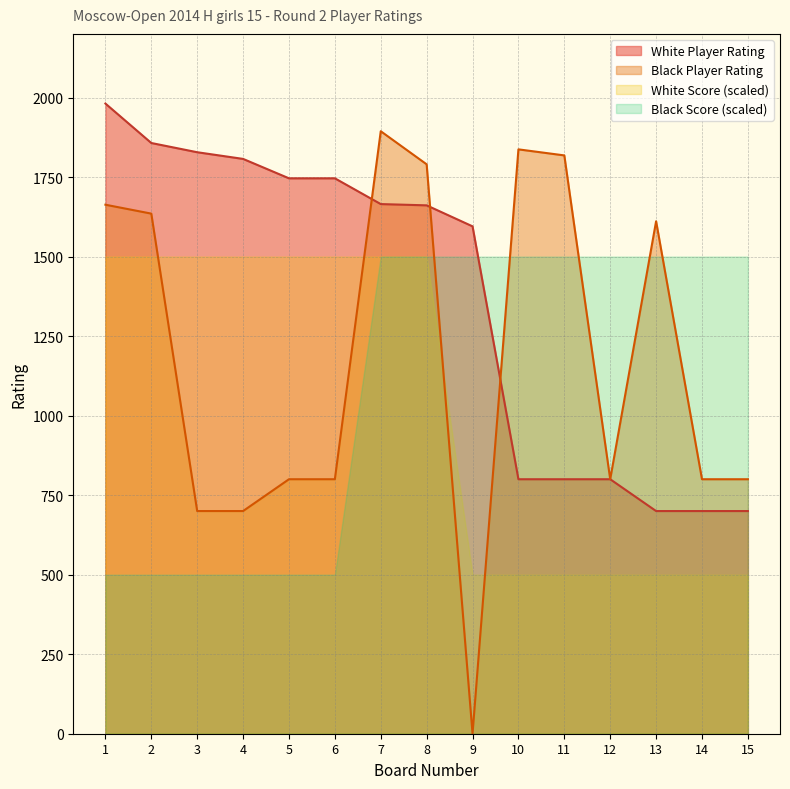

Which series has the largest total across all categories?

White Player Rating